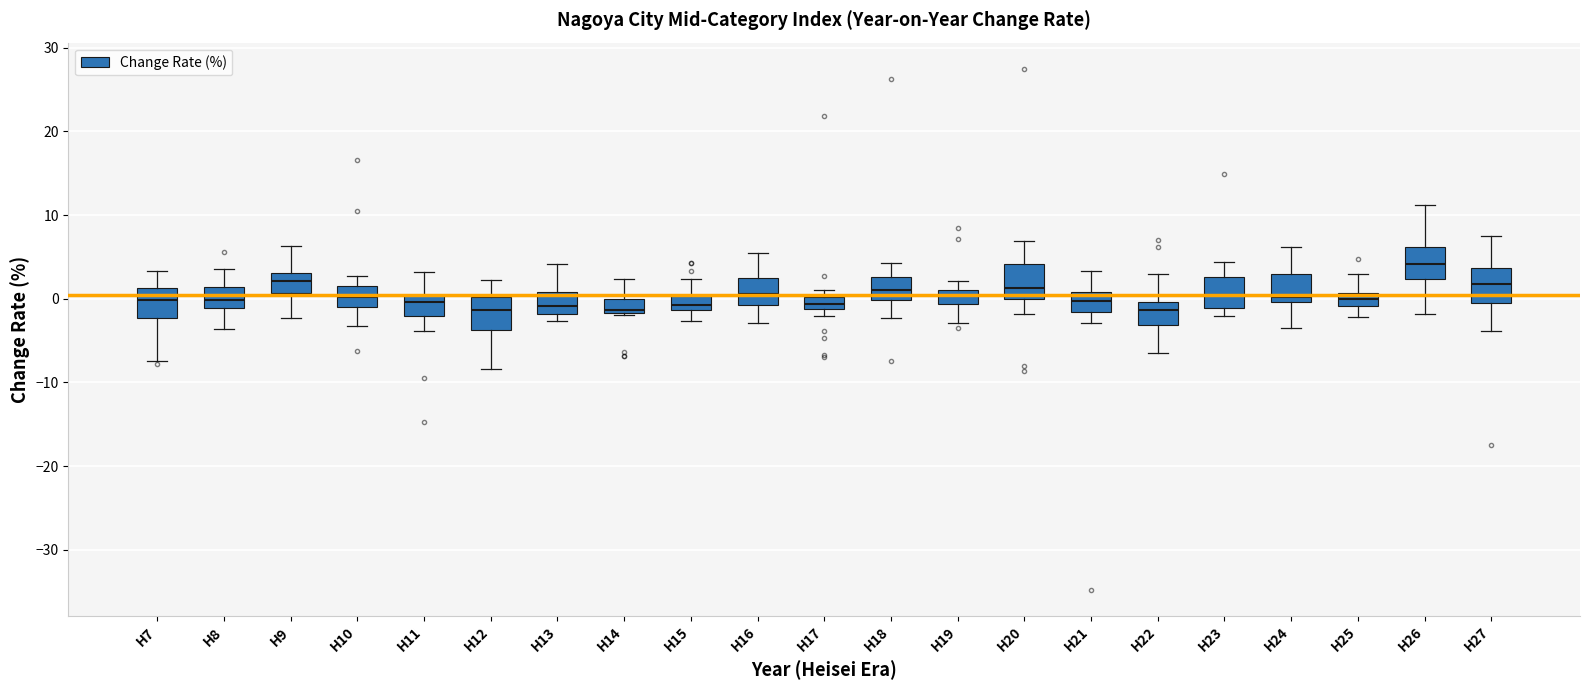

Where is the upper edge of the box for H19 on the y-axis? The values are not printed on the chart, so give them approximately, as read against the axis.

1